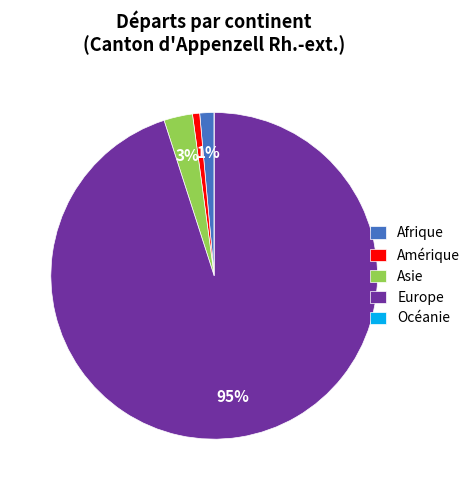

What percentage is the Europe slice, to the nearest percent?

95%